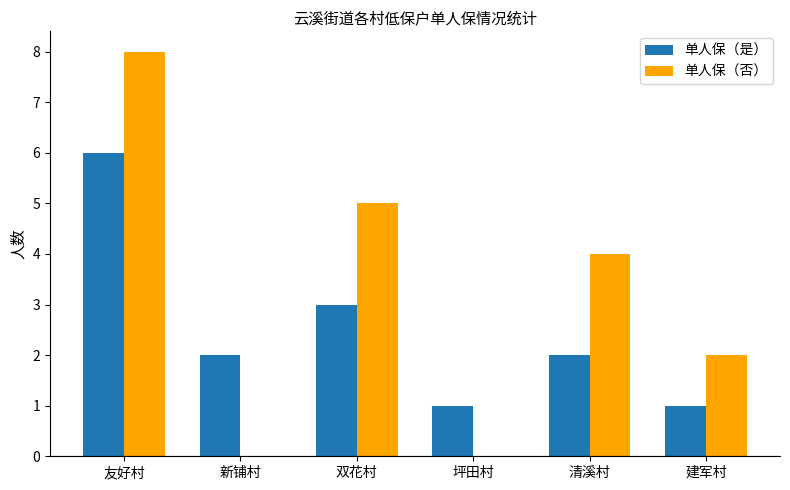

What is the maximum value for 单人保（否）?

8